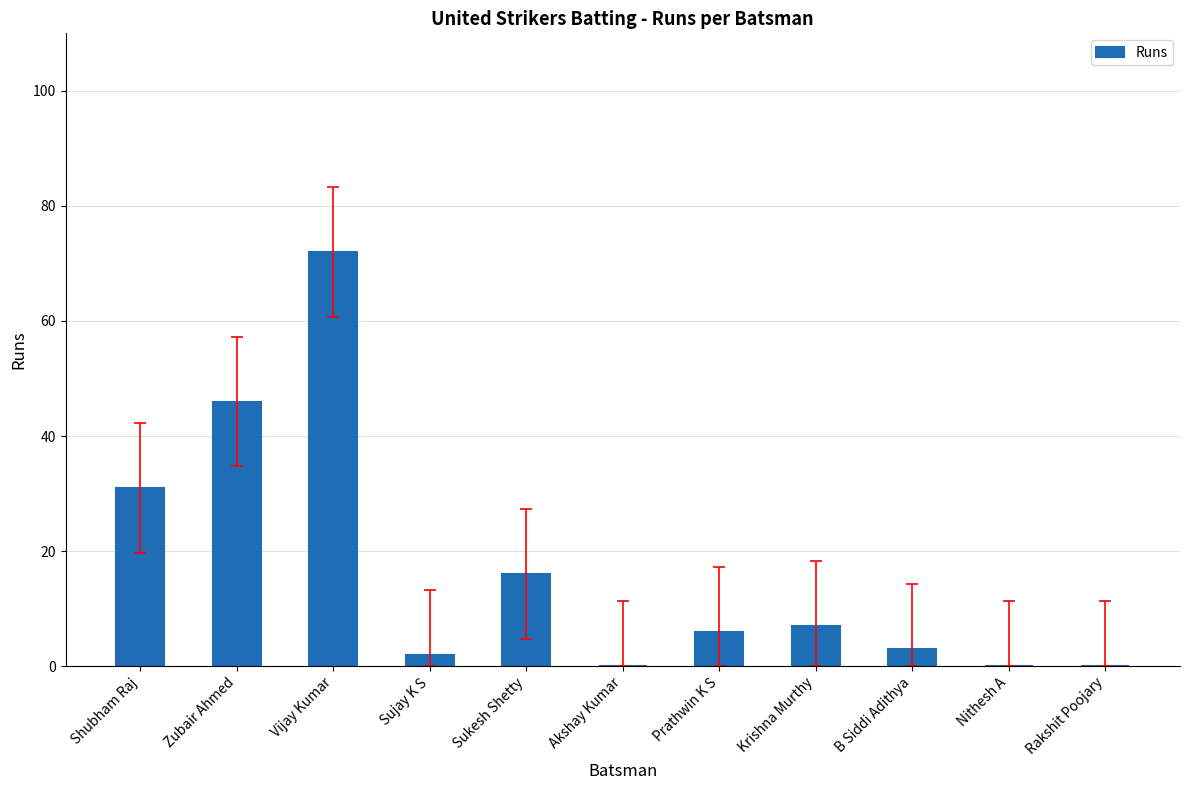

Which label corresponds to the largest value in the chart?

Vijay Kumar